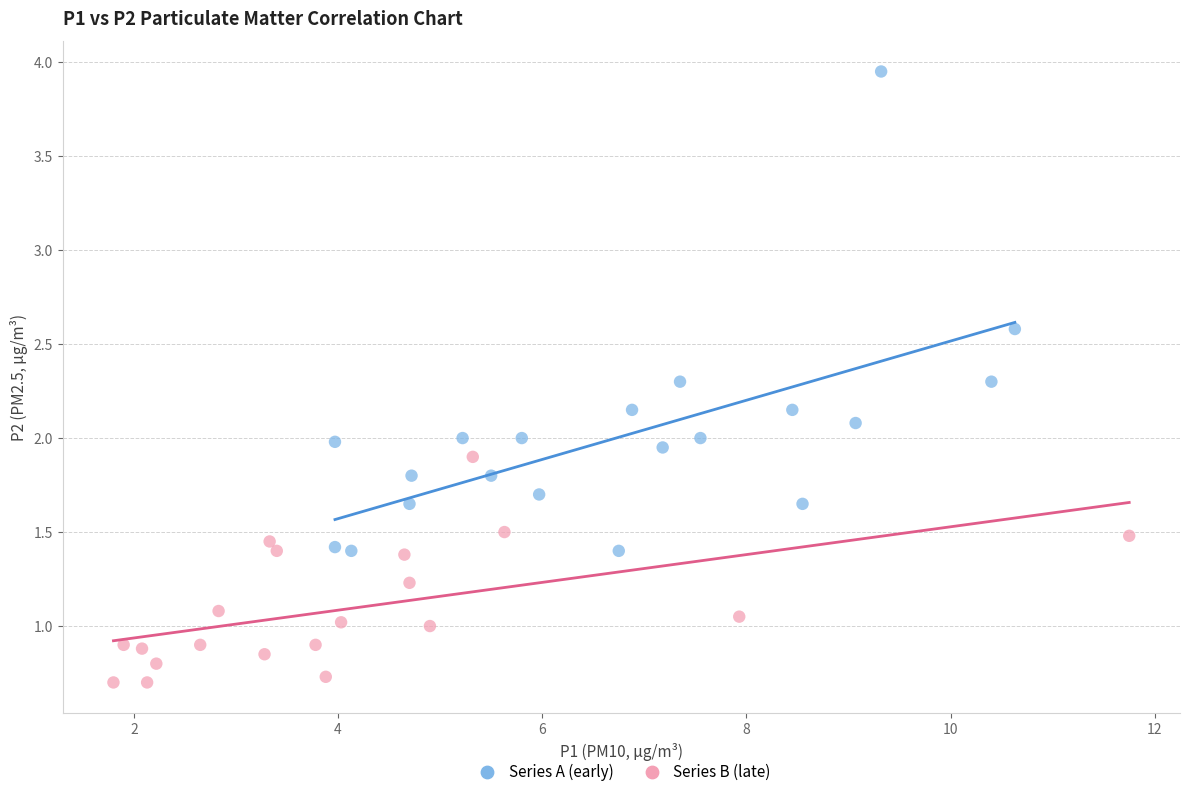

Which series reaches the minimum Y coordinate?

Series B (late)